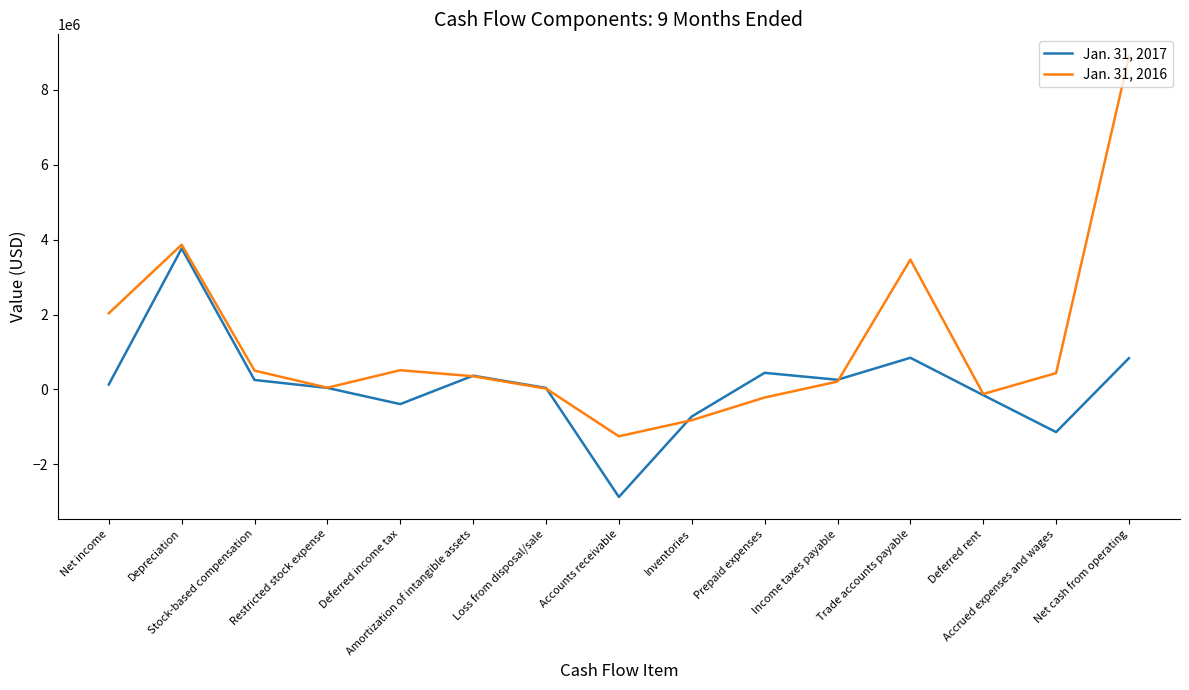

True or false: Jan. 31, 2016 and Jan. 31, 2017 cross at least once.

True